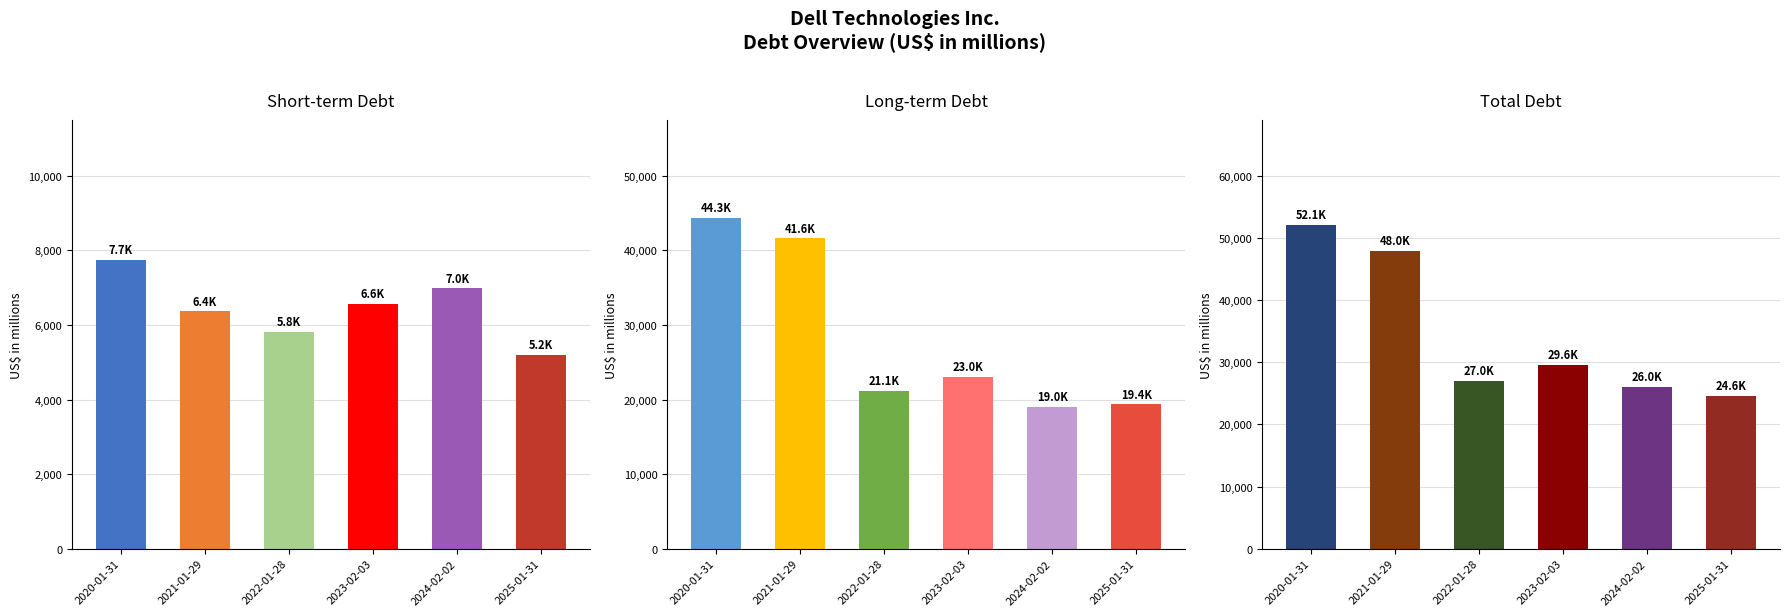

What is the label of the 5th bar from the left?

2024-02-02